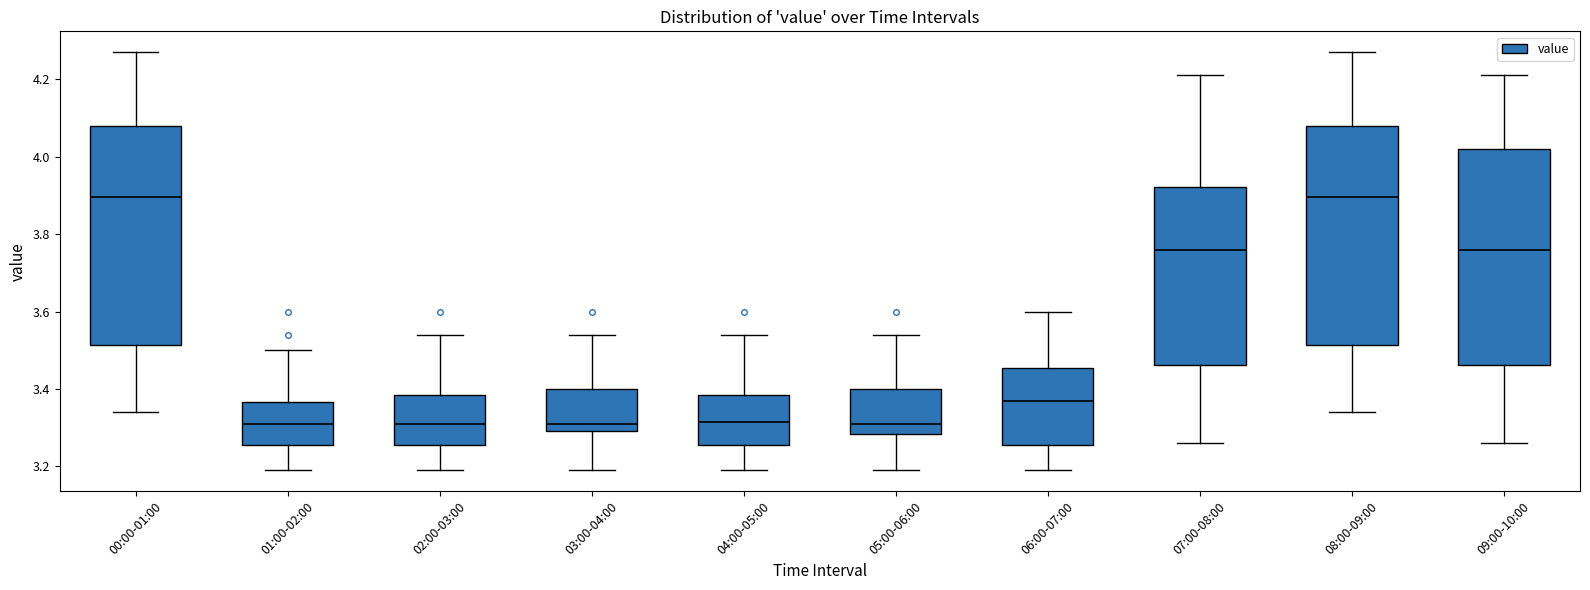

Reading left to right, read every box against the y-axis: the position of its median line, the range the box covers, and the ends of its whiskers. The values are not printed on the chart, so give them approximately, as read against the axis.

00:00-01:00: median 3.90, box 3.52 to 4.08, whiskers 3.34 to 4.28
01:00-02:00: median 3.32, box 3.26 to 3.36, whiskers 3.20 to 3.50
02:00-03:00: median 3.32, box 3.26 to 3.38, whiskers 3.20 to 3.54
03:00-04:00: median 3.32, box 3.30 to 3.40, whiskers 3.20 to 3.54
04:00-05:00: median 3.32, box 3.26 to 3.38, whiskers 3.20 to 3.54
05:00-06:00: median 3.32, box 3.28 to 3.40, whiskers 3.20 to 3.54
06:00-07:00: median 3.38, box 3.26 to 3.46, whiskers 3.20 to 3.60
07:00-08:00: median 3.76, box 3.46 to 3.92, whiskers 3.26 to 4.22
08:00-09:00: median 3.90, box 3.52 to 4.08, whiskers 3.34 to 4.28
09:00-10:00: median 3.76, box 3.46 to 4.02, whiskers 3.26 to 4.22